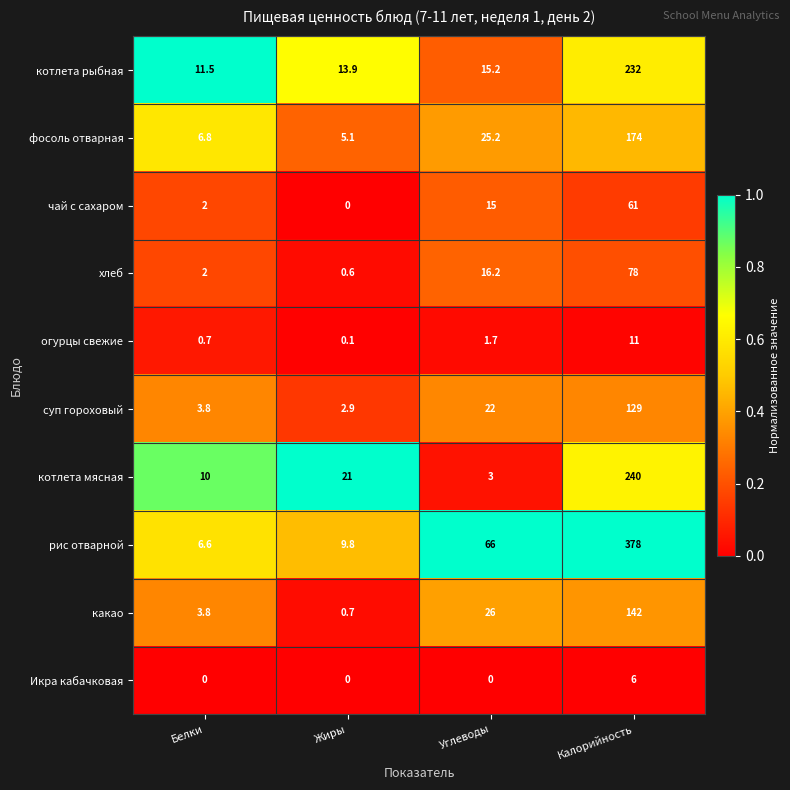

At which category does the chart reach its peak across all series?

Калорийность